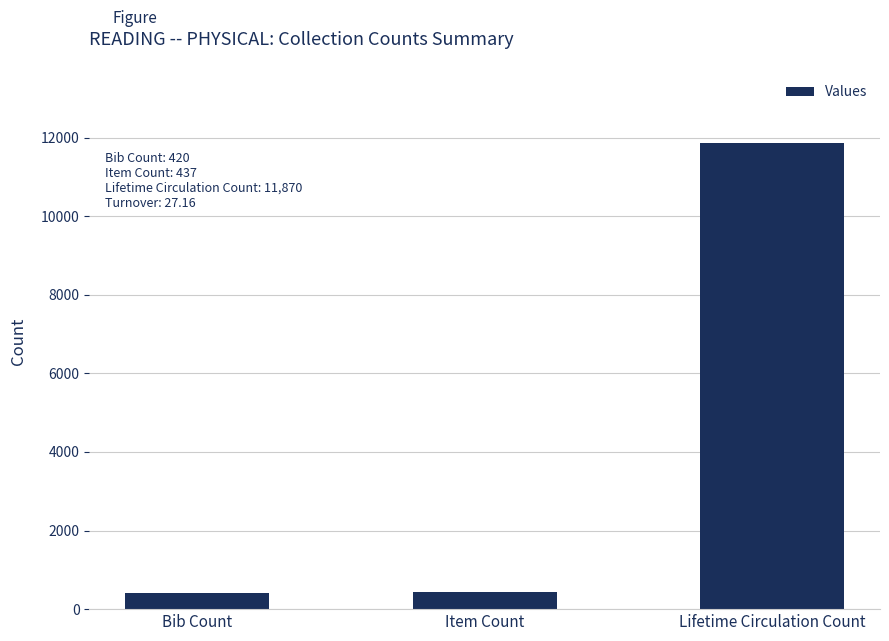

Between Lifetime Circulation Count and Item Count, which is larger?

Lifetime Circulation Count